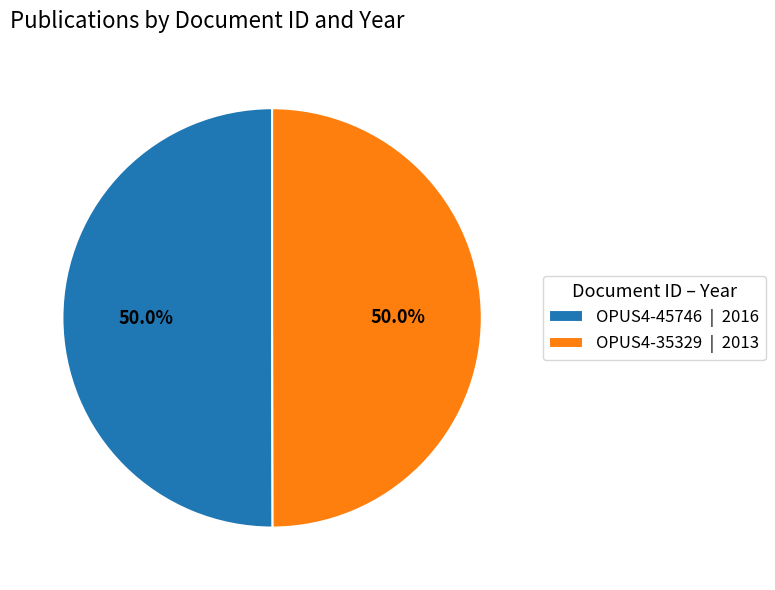

Combined, do OPUS4-35329 | 2013 and OPUS4-45746 | 2016 account for over 50%?

Yes